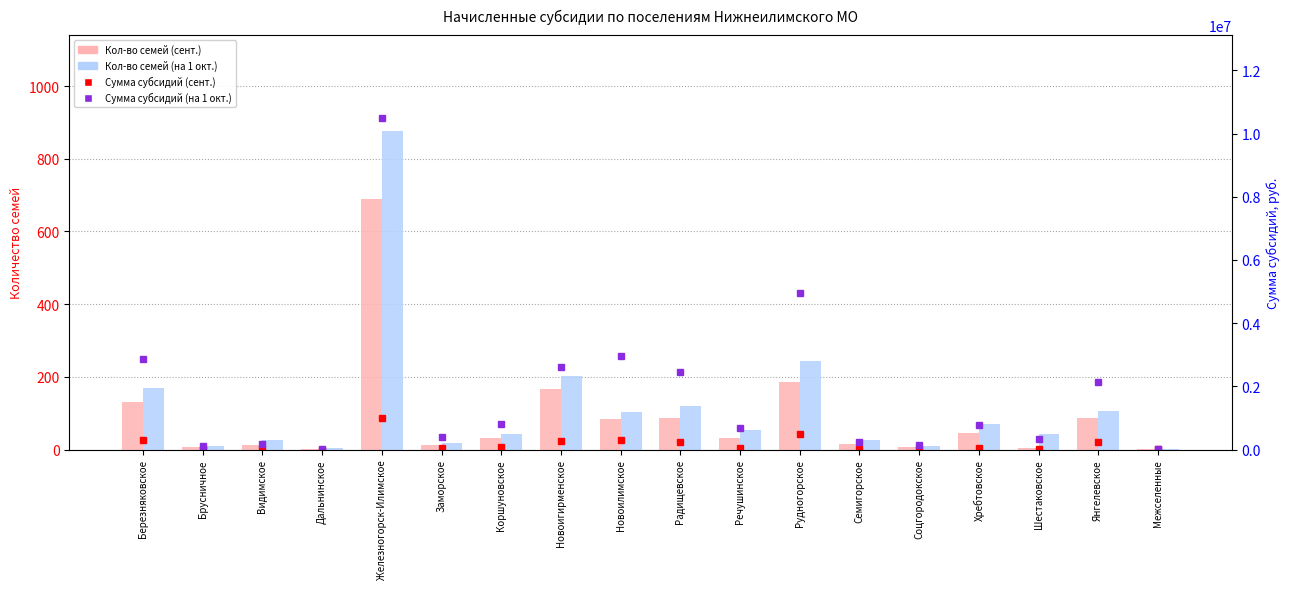

Does the chart contain any negative values?

No